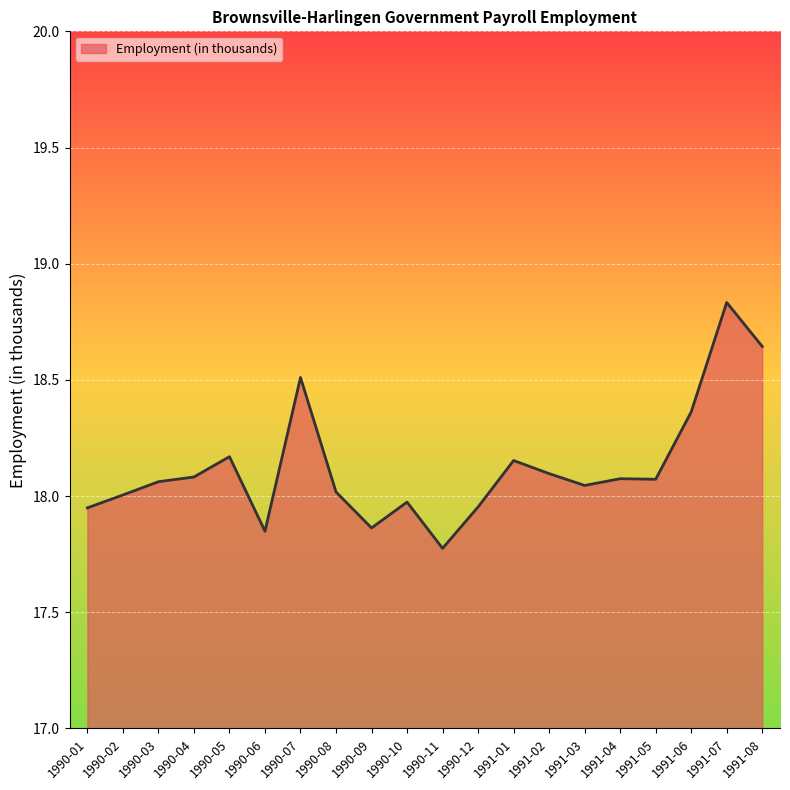

Which category has the lowest value across all series?

1990-11